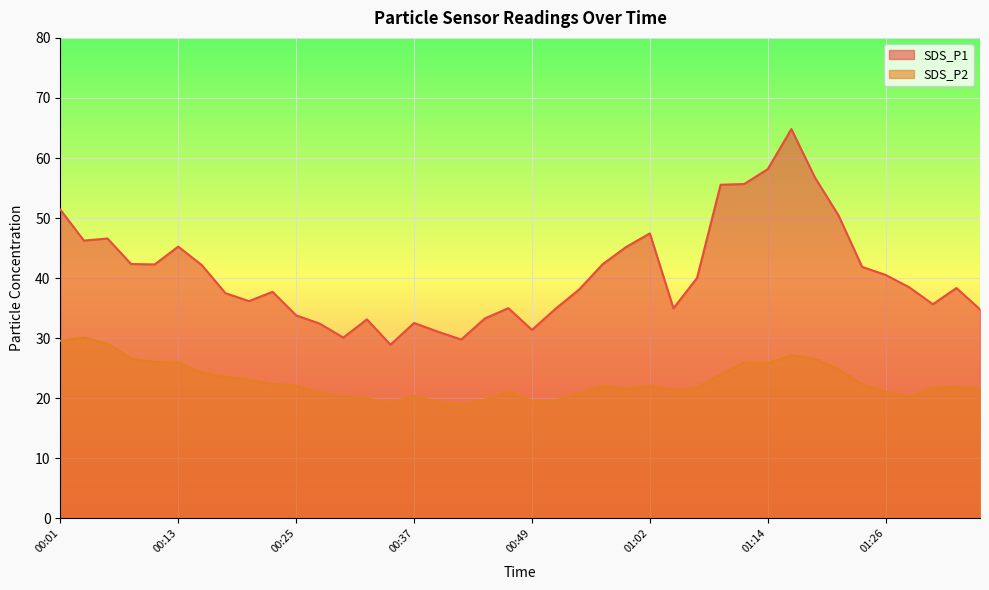

In SDS_P2, how many points are higher than both neighbors (excluding endpoints)?

8